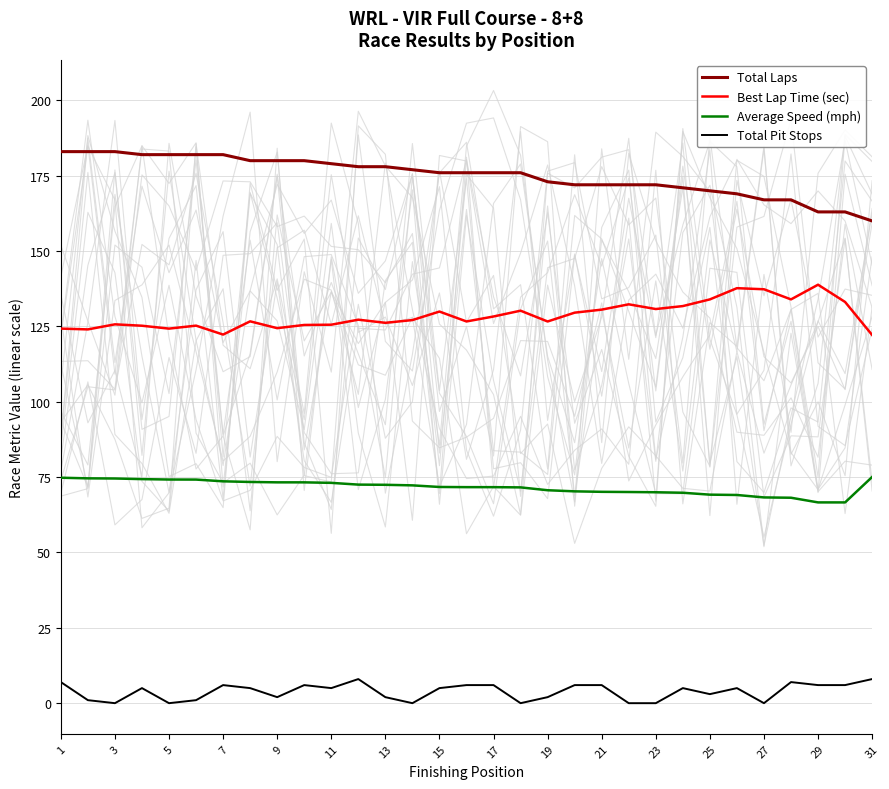

Rank the series by their average value, from highest to lowest.

Total Laps, Best Lap Time (sec), Average Speed (mph), Total Pit Stops